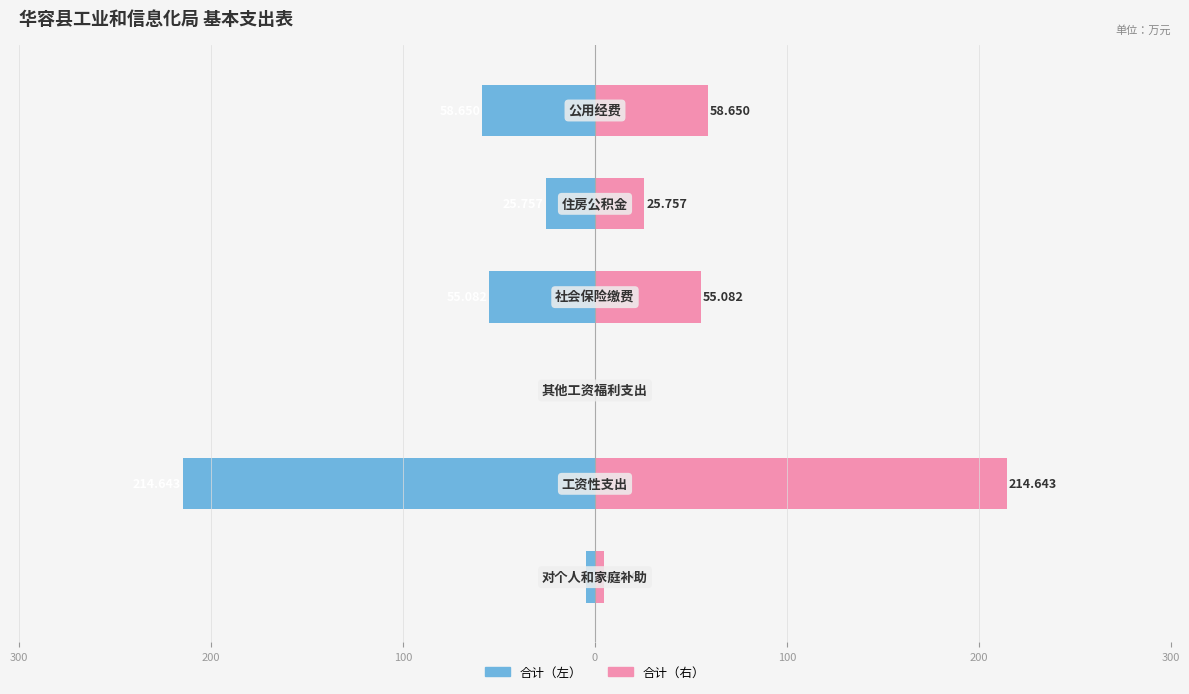

What is the sum of all 合计（右） values?

358.8